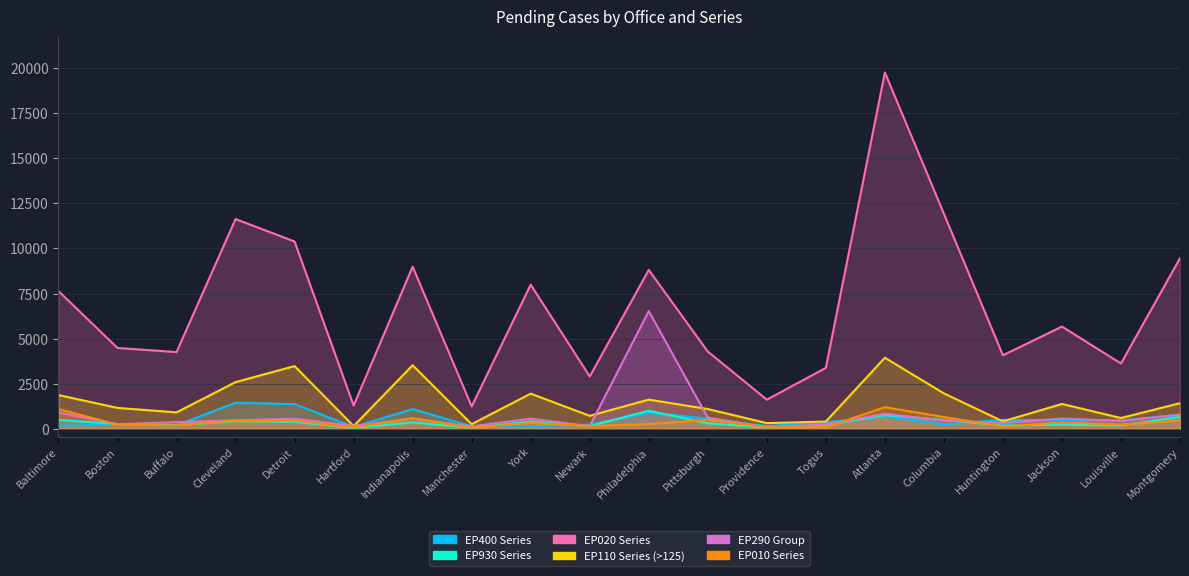

Which has a higher value, Cleveland or Pittsburgh?

Cleveland